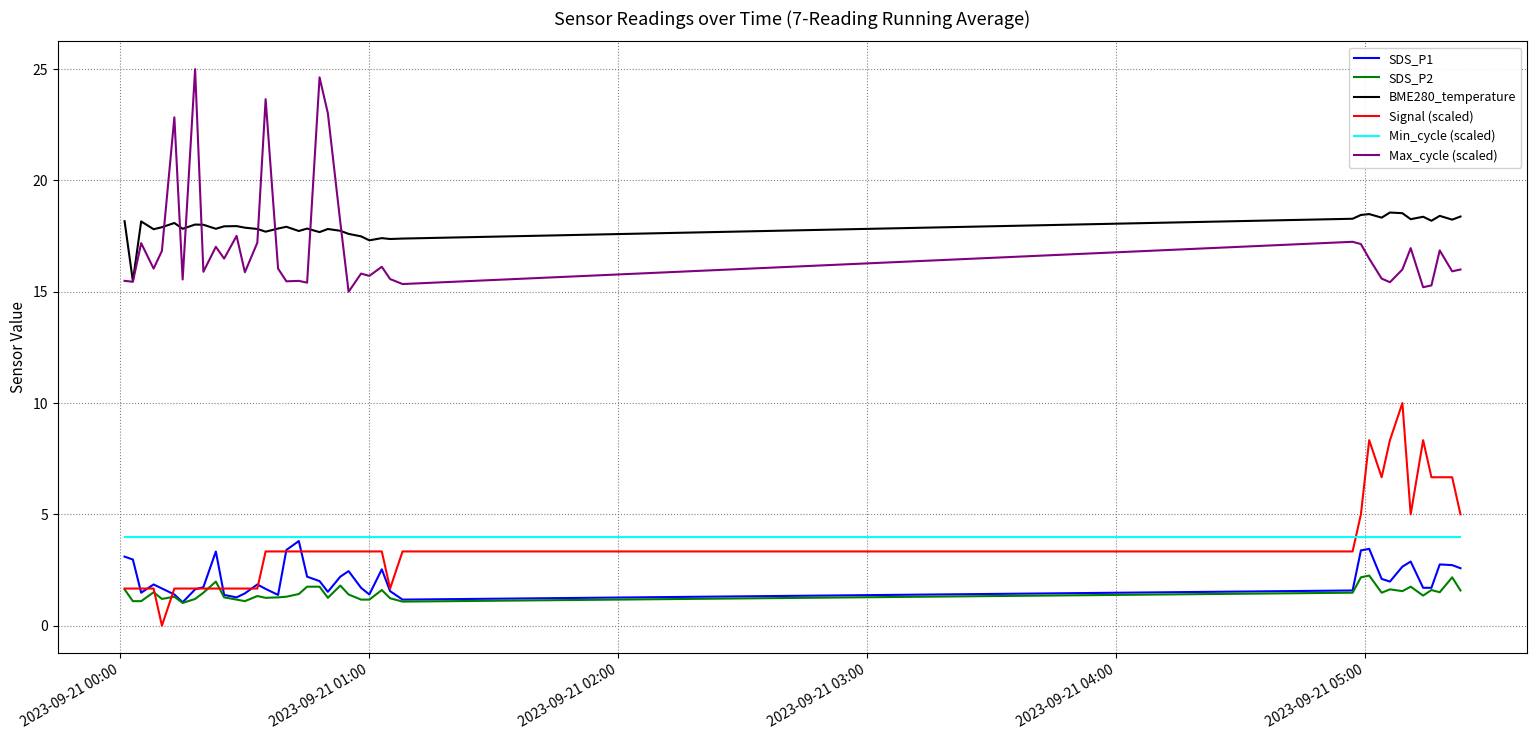

True or false: Signal (scaled) and Max_cycle (scaled) cross at least once.

False